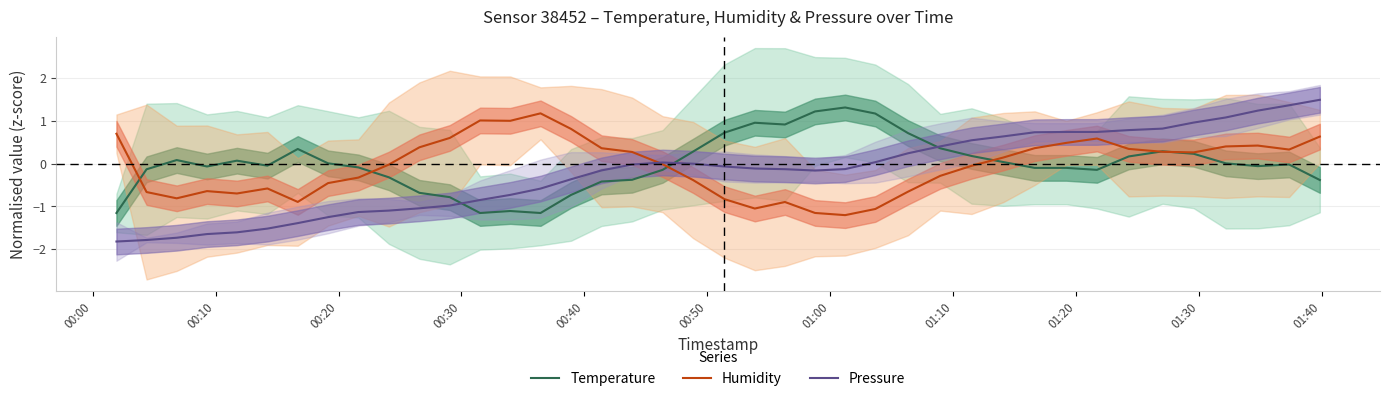

What is the highest value of the Temperature series?

1.3